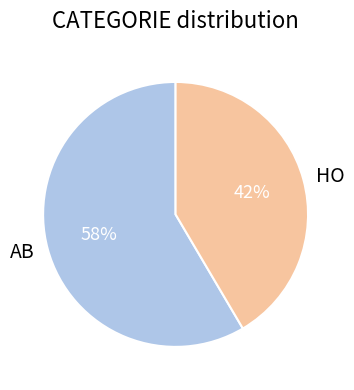

To the nearest percent, what is the combined percentage of HO and AB?

100%